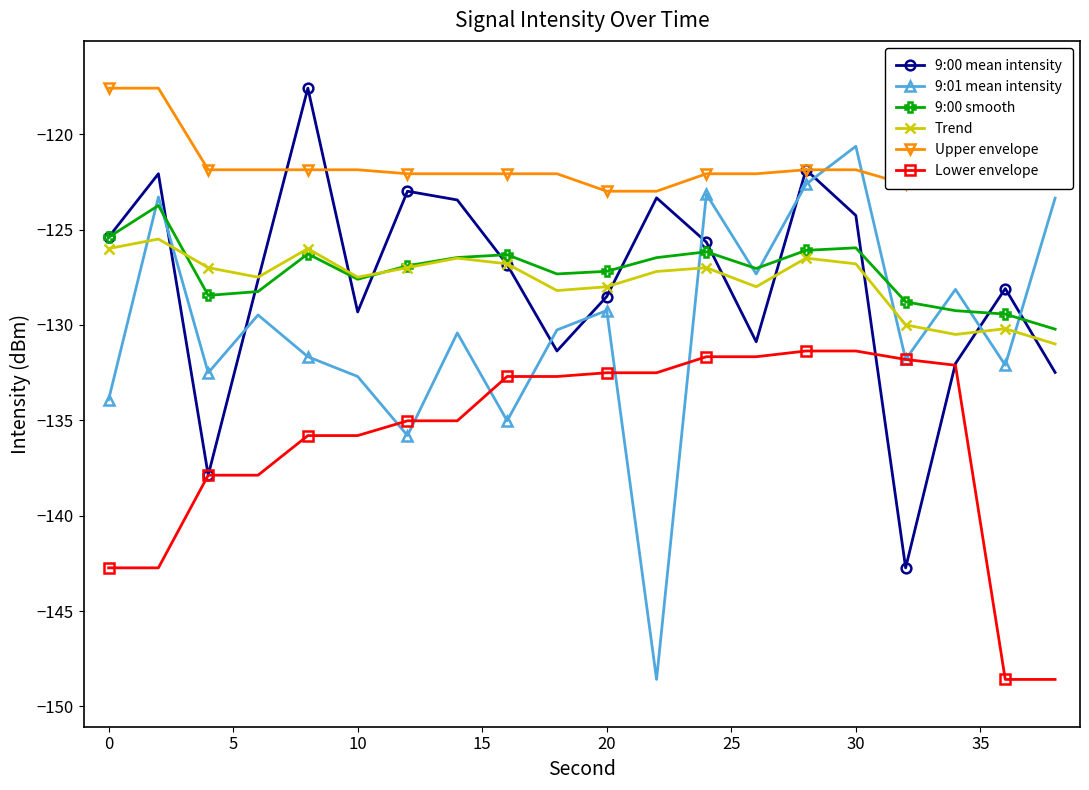

Which series has the largest range (max minus min)?

9:01 mean intensity